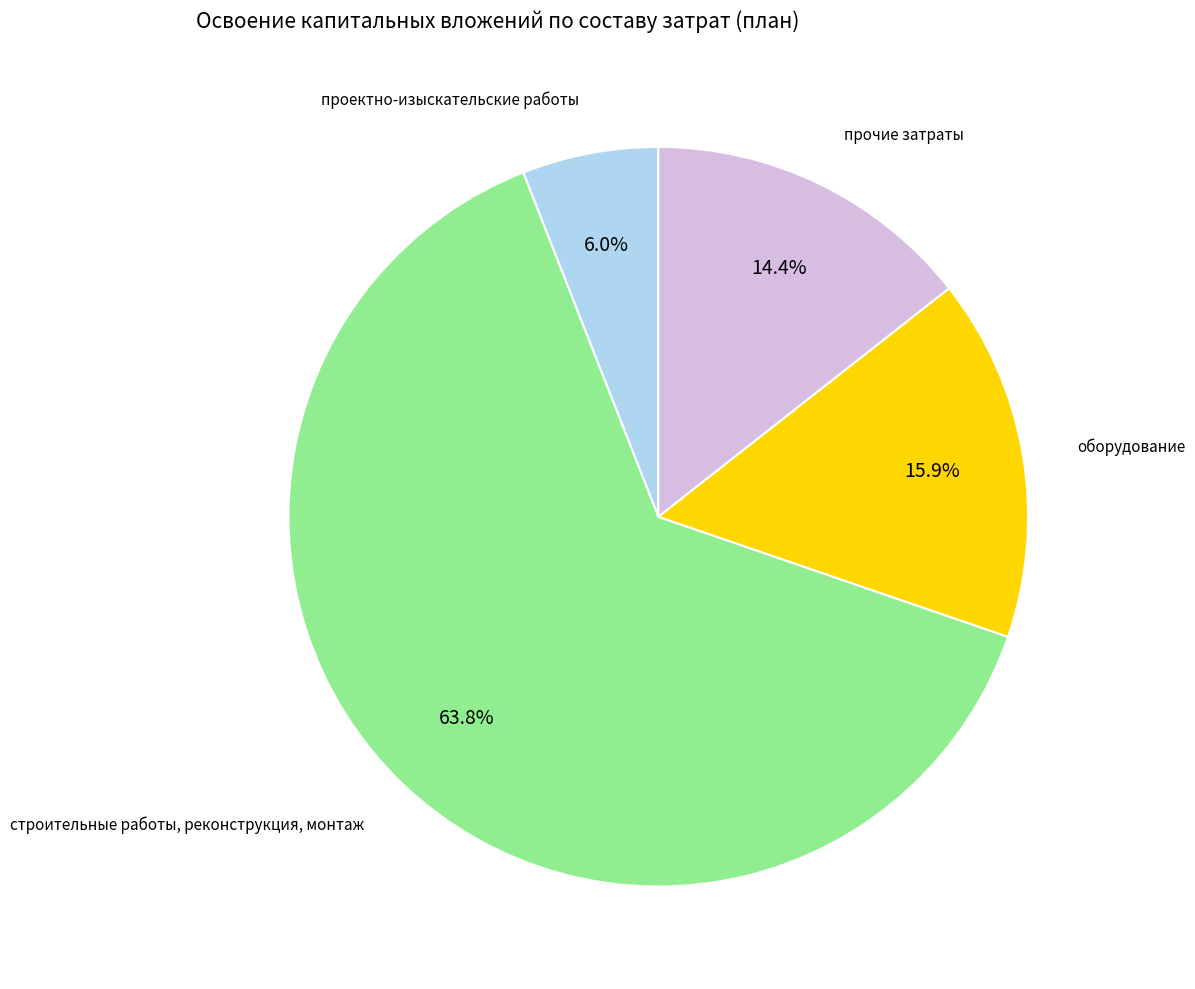

Is there a majority slice in this chart?

Yes